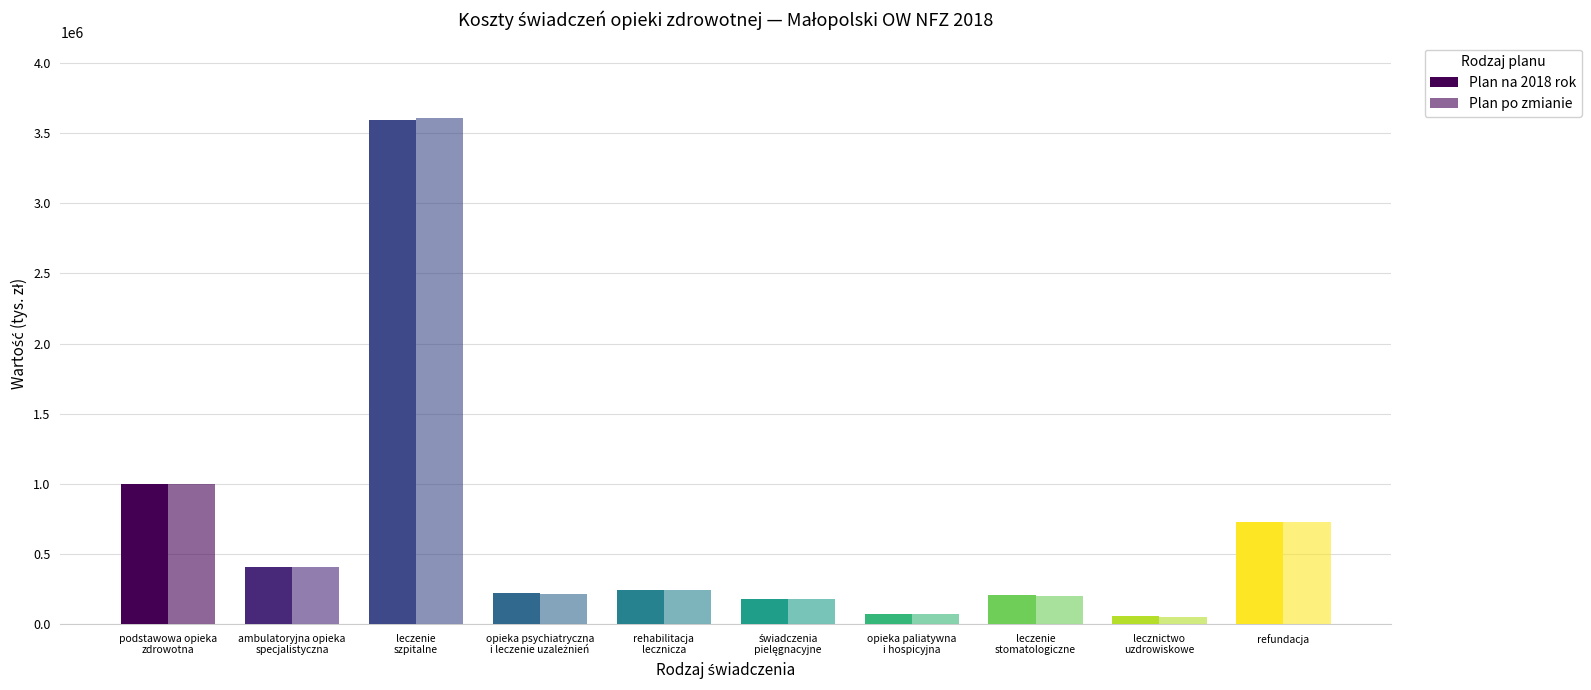

How many distinct data groups are displayed?

2